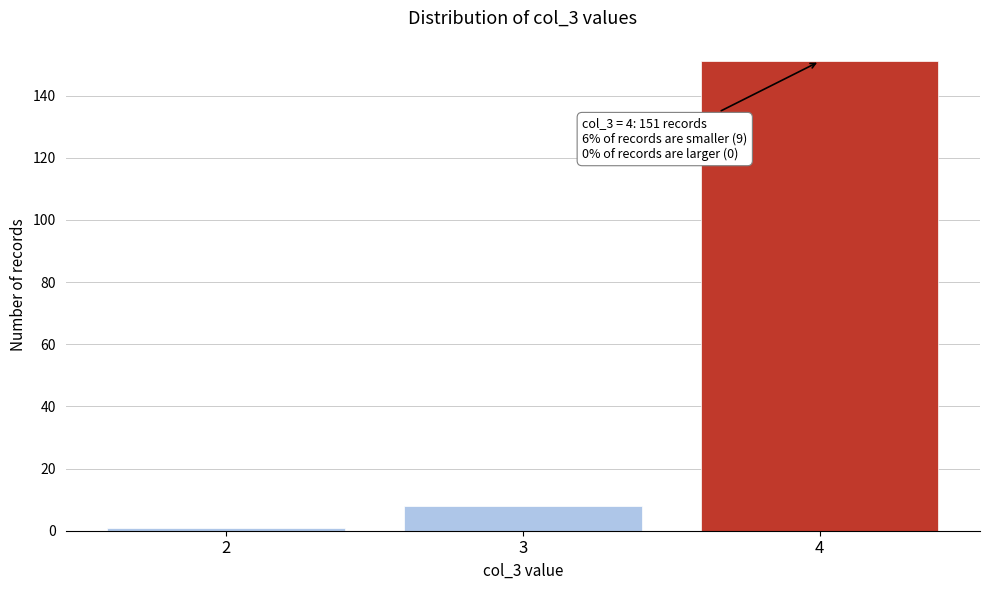

Reading right to left, transcribe all the data shown in this chart.

151	8	1